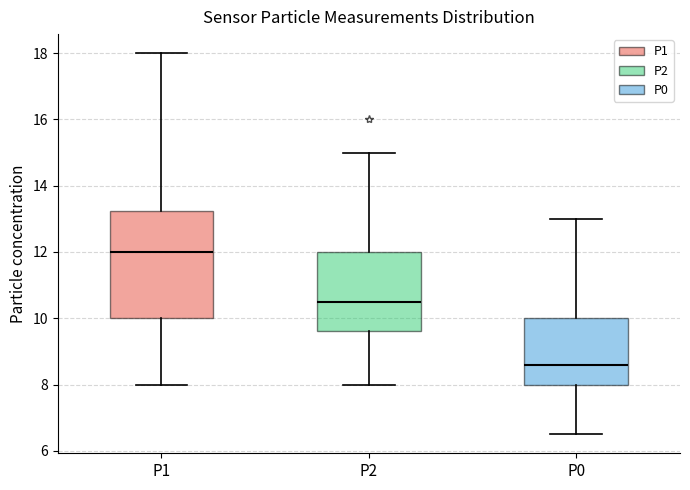

Comparing the boxes themselves (not the whiskers), which one is the tallest?

P1